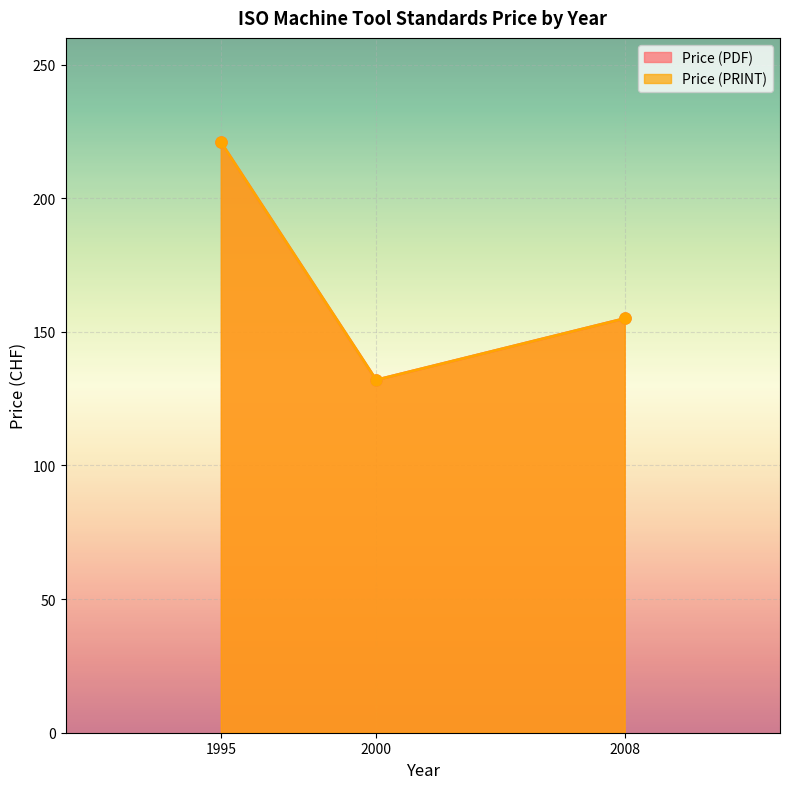

How many values in the Price (PRINT) series exceed 155?

1